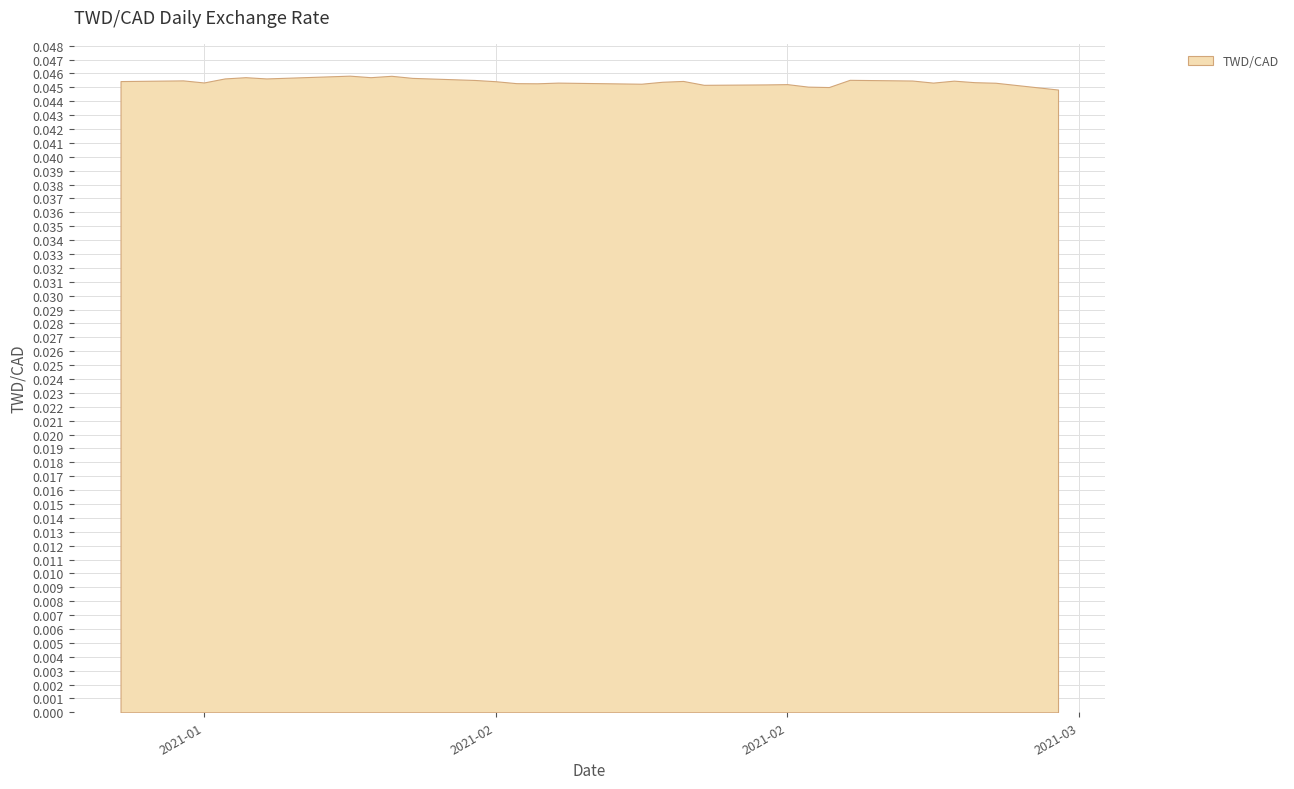

What is the label of the 16th point from the right?

2021-02-12